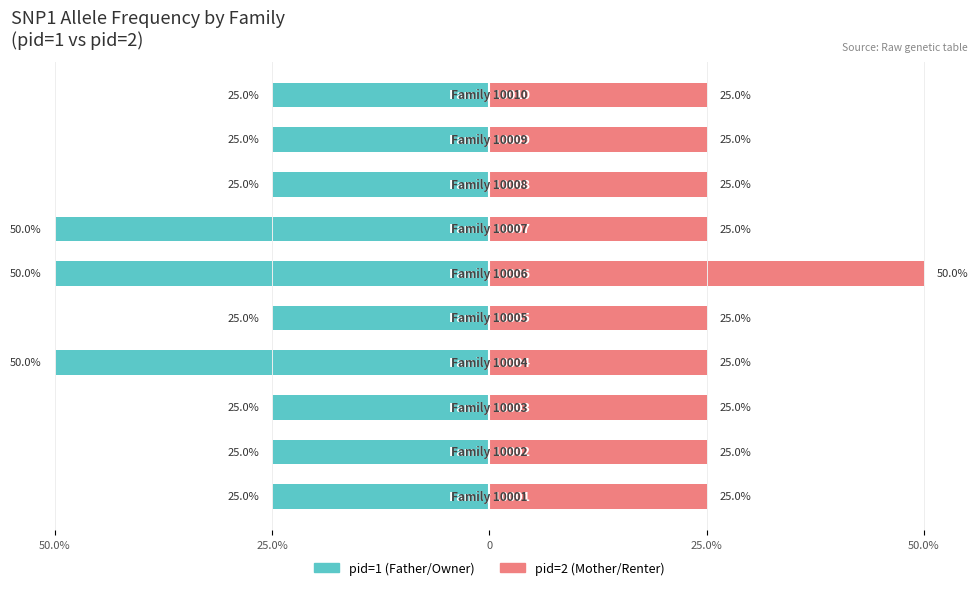

Which series has the widest spread of values?

pid=1 (Father)